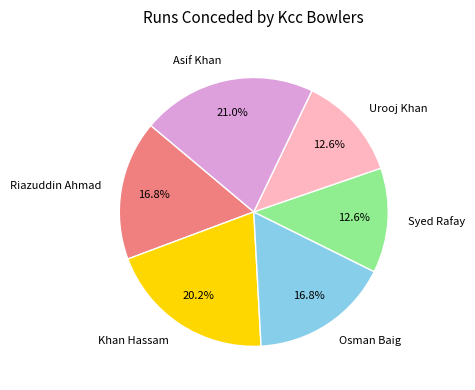

Does Riazuddin Ahmad represent more than half of the total?

No